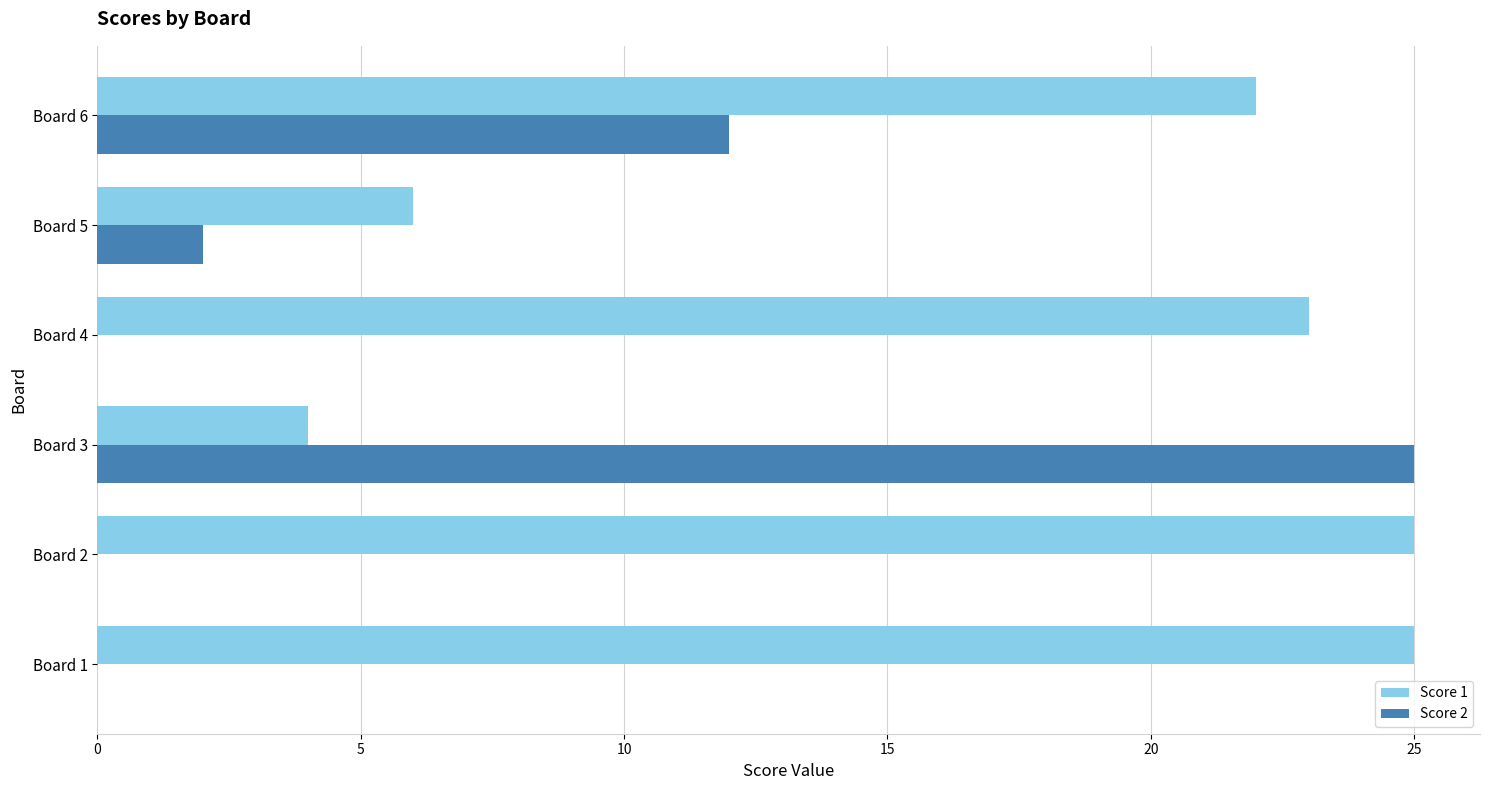

Which category has the highest value in the Score 2 series?

Board 3